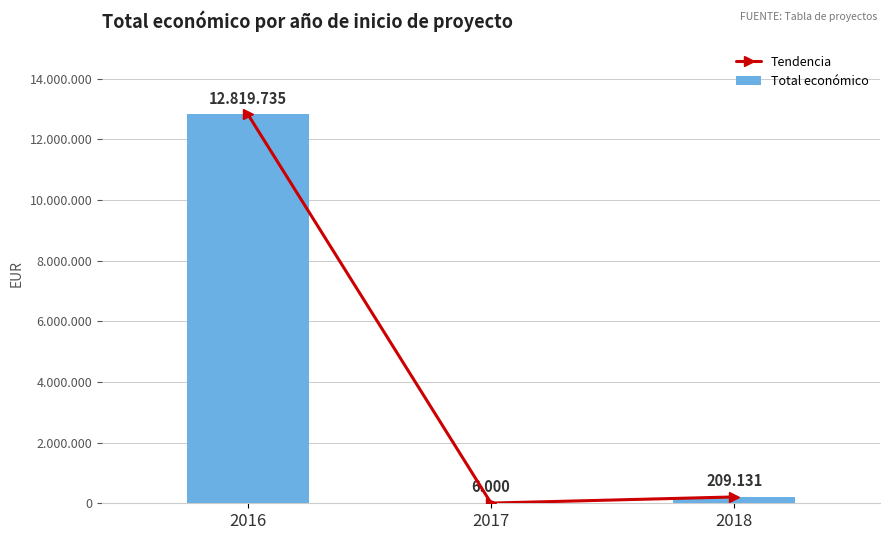

At 2017, list the series in order from smallest to largest.

Tendencia, Total económico